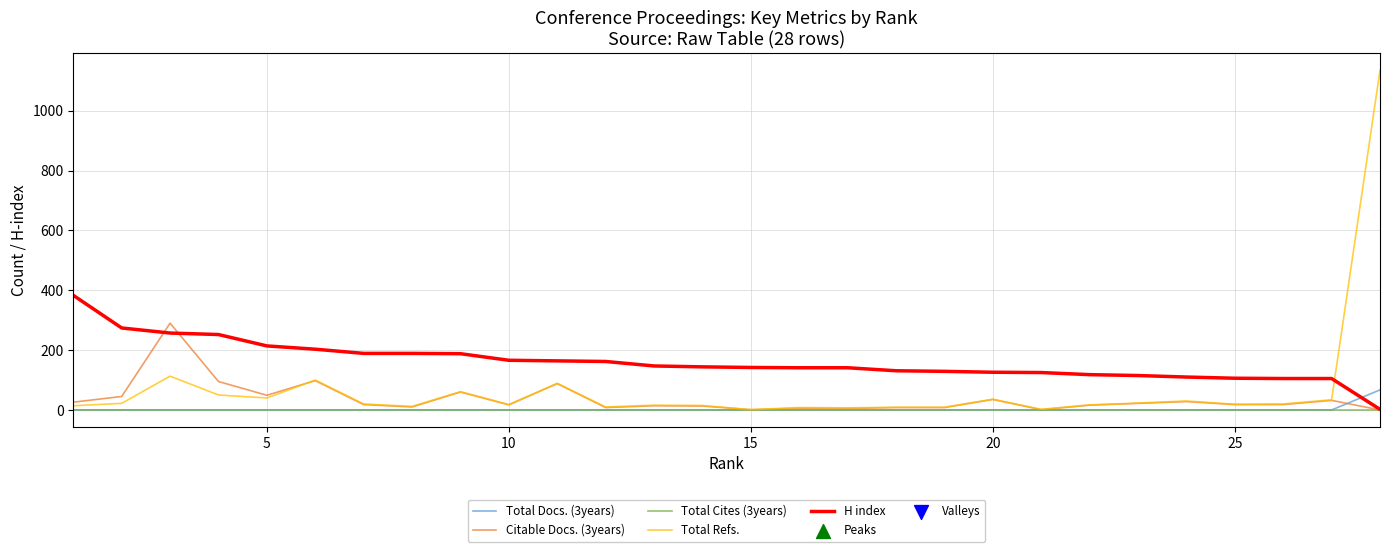

Which series has the largest total across all categories?

H index